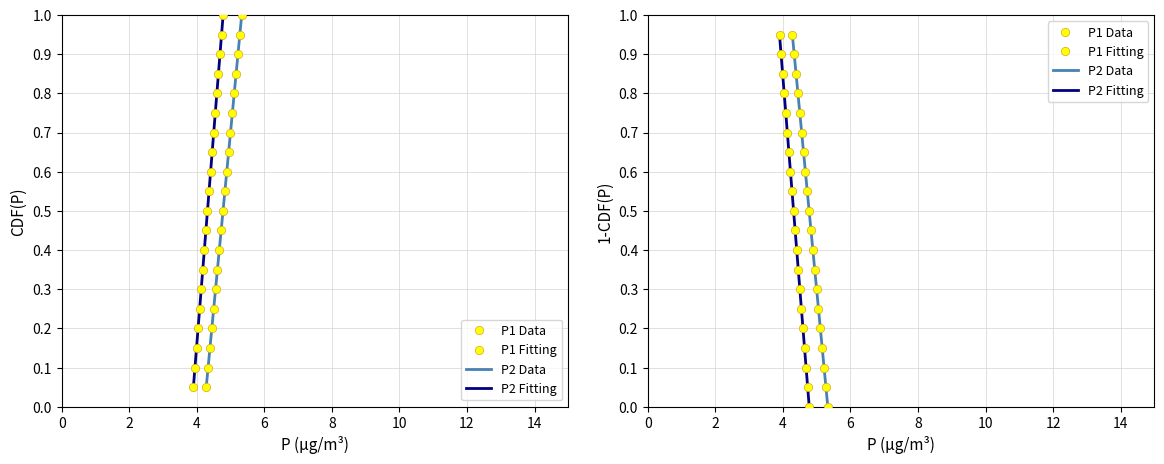

How many lines are shown in the chart?

4